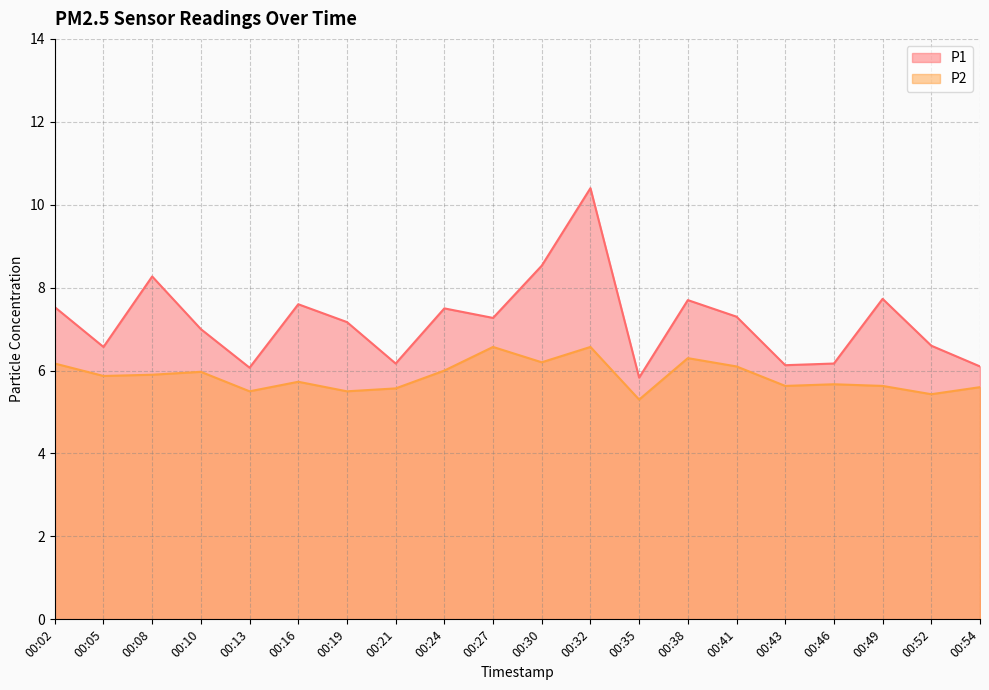

How many lines are shown in the chart?

2